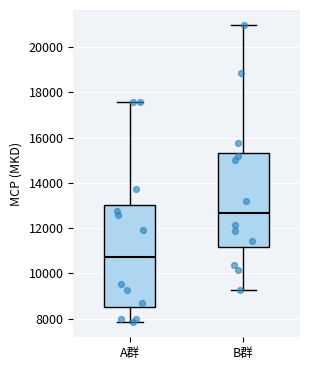

Where is the lower edge of the box for A群 on the y-axis? The values are not printed on the chart, so give them approximately, as read against the axis.

8600